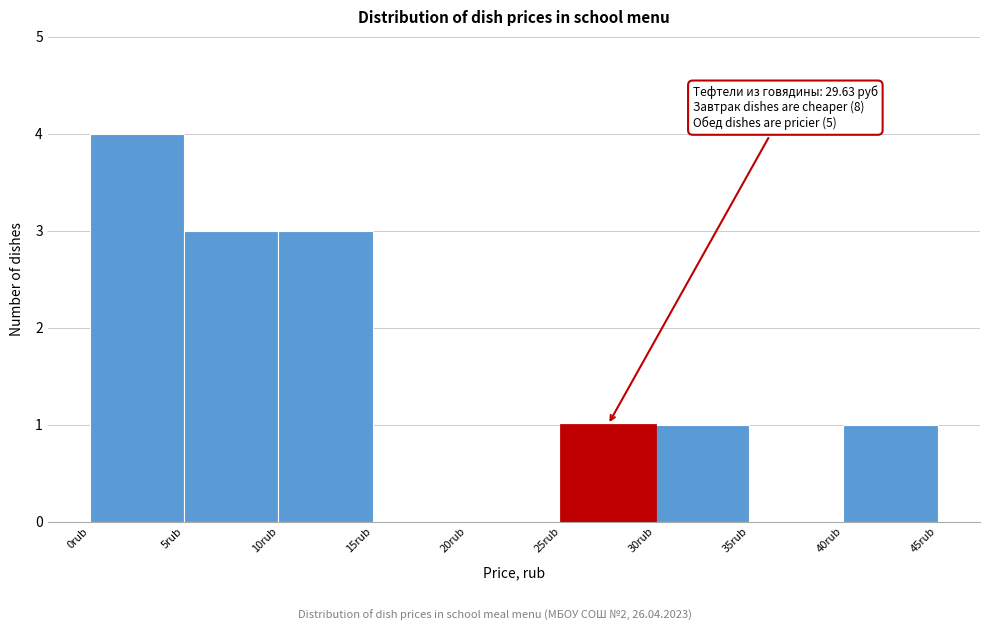

Which range on the x-axis has the tallest bar?

0 to 5